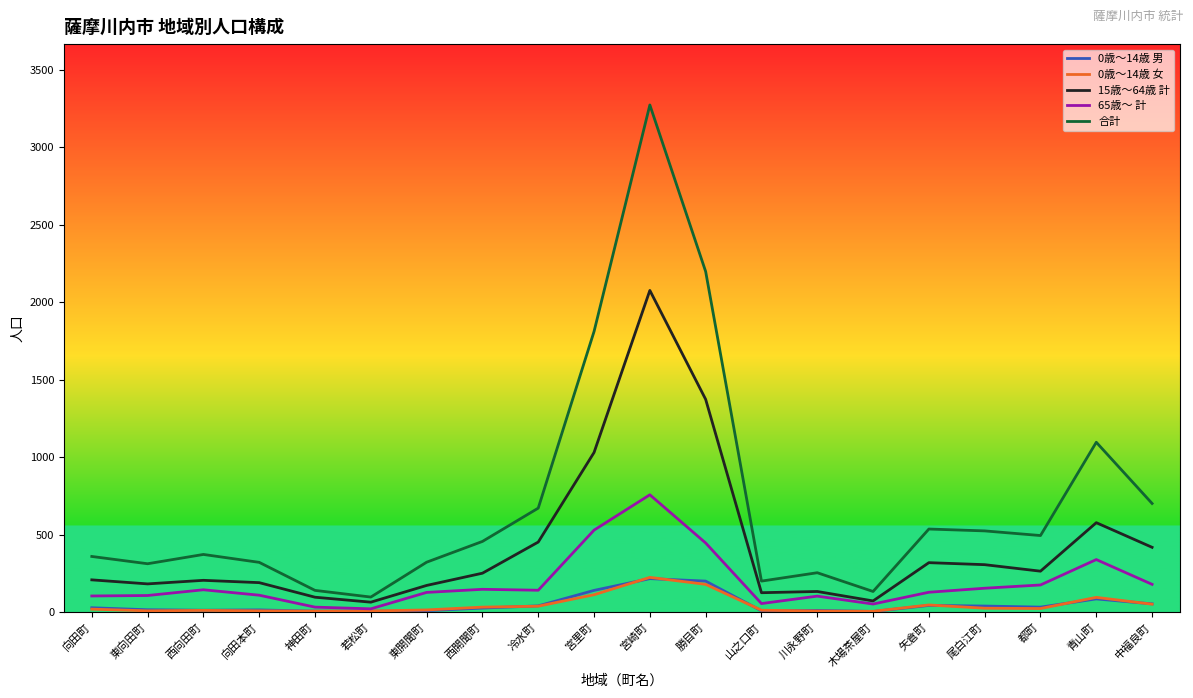

The value of 65歳～ 計 at 青山町 is 339. True or false?

True